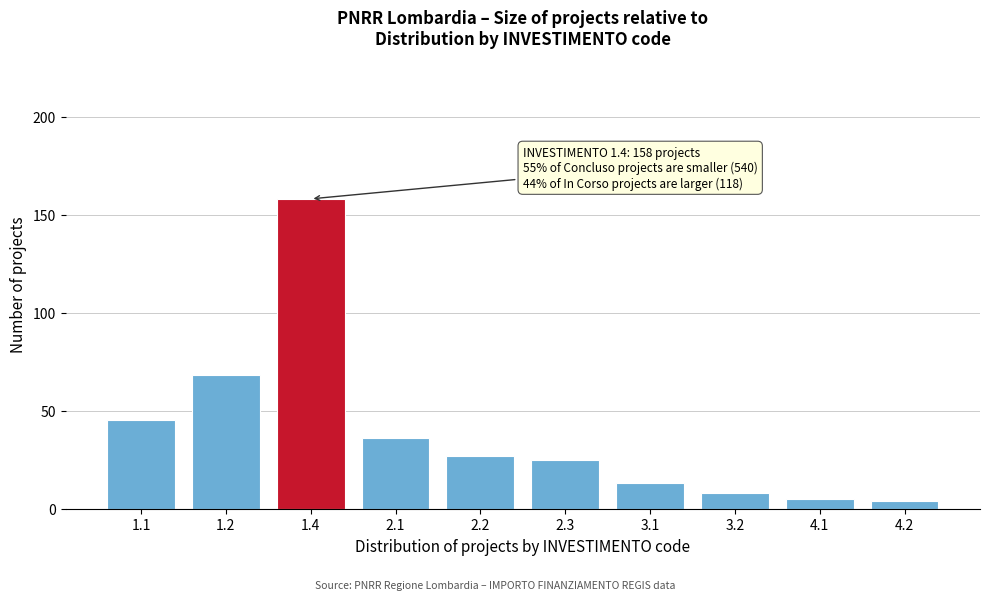

Reading right to left, extract all data points from this chart.

4.2=4	4.1=5	3.2=8	3.1=13	2.3=25	2.2=27	2.1=36	1.4=158	1.2=68	1.1=45